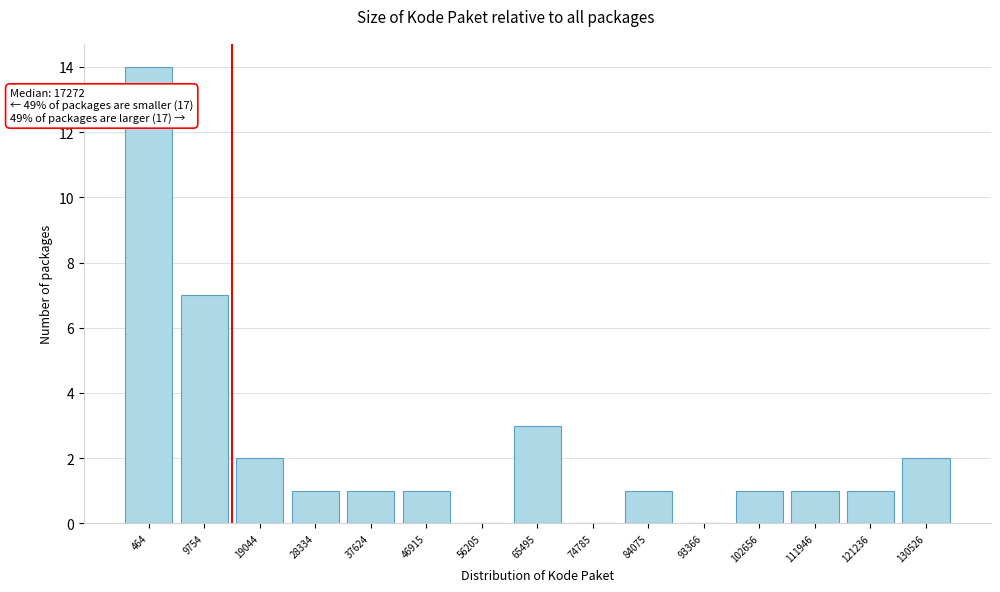

Reading right to left, what are all the values shown in this chart?

130526=2	121236=1	111946=1	102656=1	93366=0	84075=1	74785=0	65495=3	56205=0	46915=1	37624=1	28334=1	19044=2	9754=7	464=14